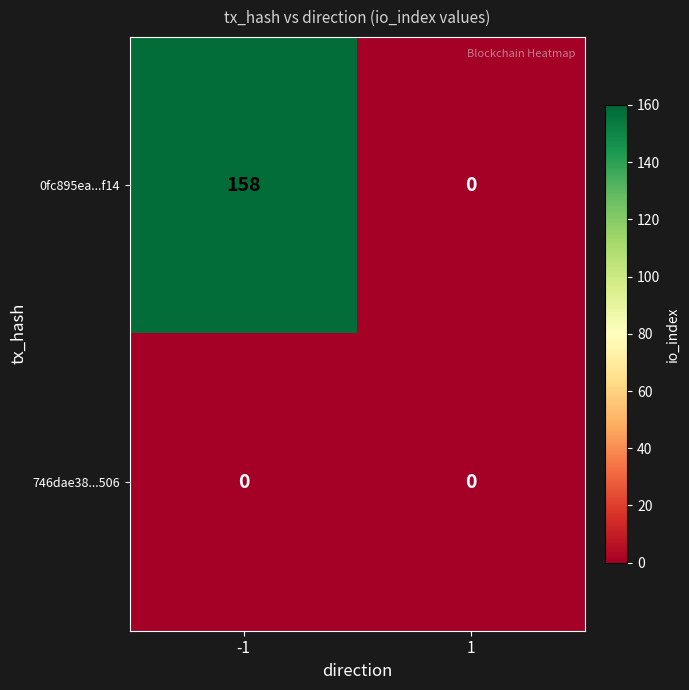

What value does the 0fc895ea...f14 series have at -1?

158